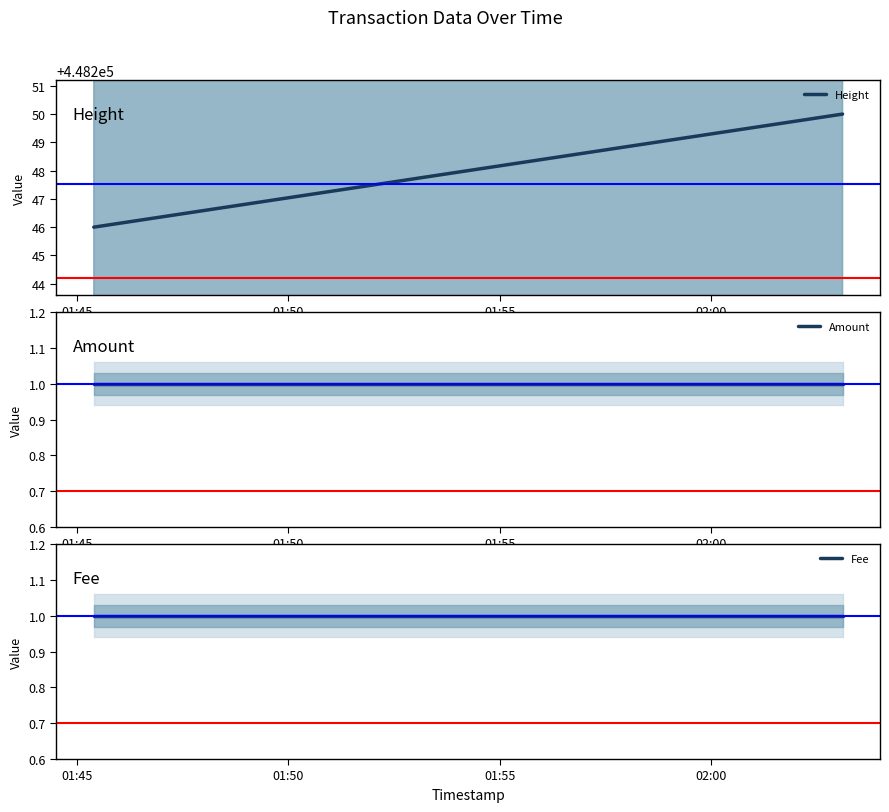

At how many categories does at least one series exceed 420653?

3